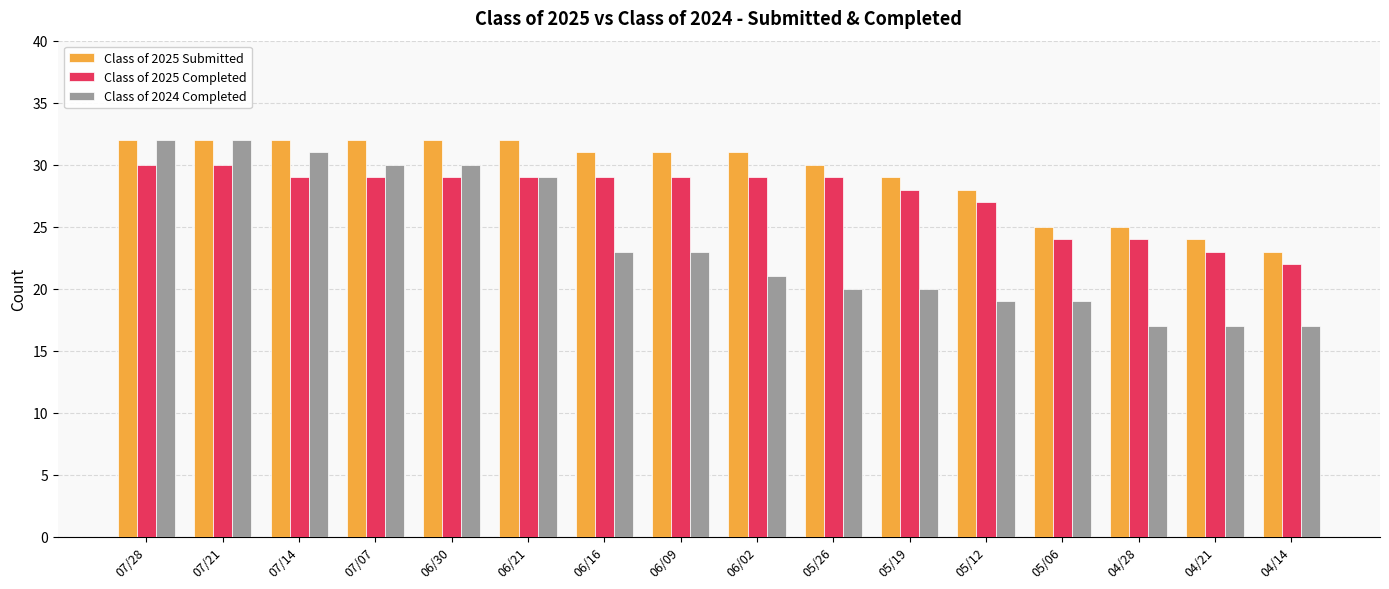

At which label is Class of 2025 Submitted closest to 27?

05/12